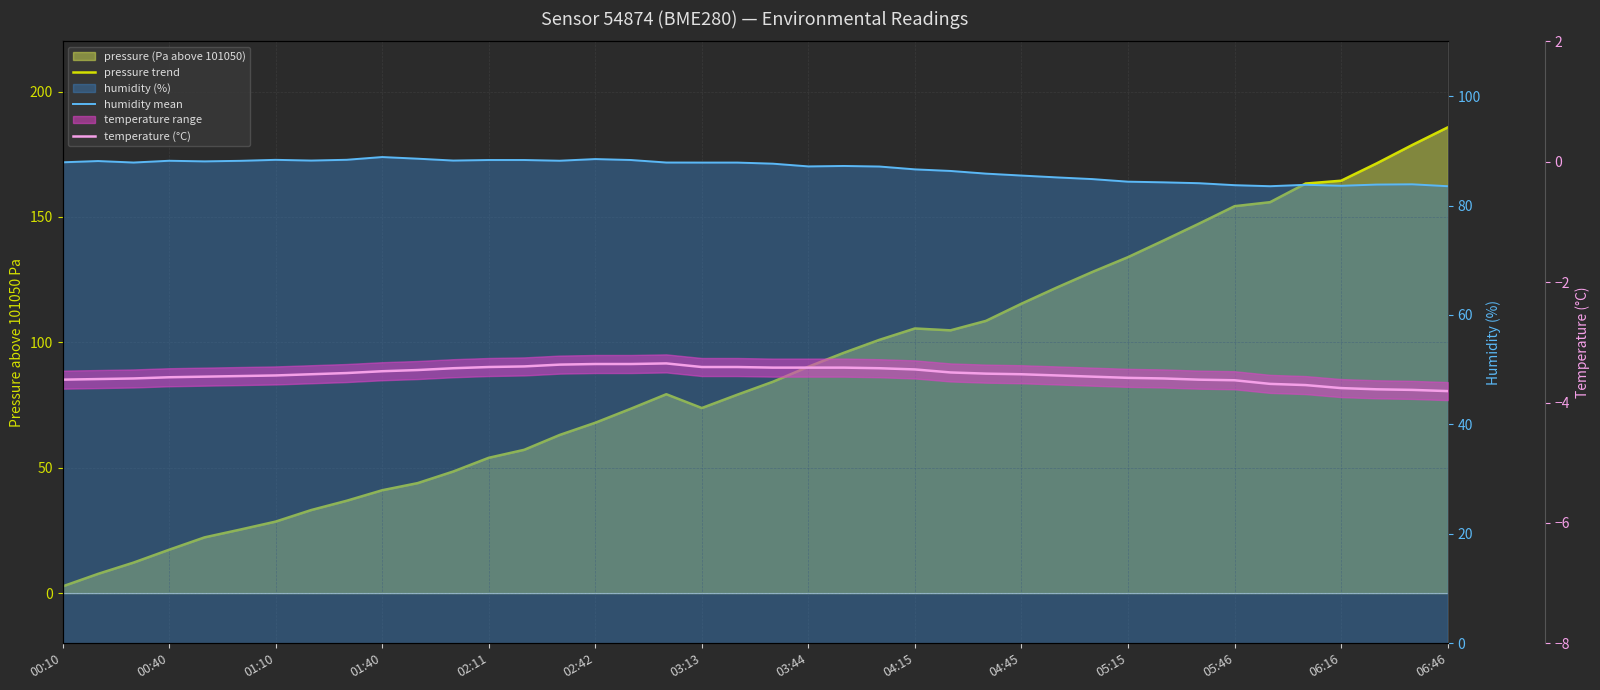

Reading right to left, what are all the values shown in this chart?

pressure trend: 185.7	178.7	171.3	164.4	163.3	155.9	154.3	147.3	140.6	134.0	128.1	121.9	115.4	108.6	104.8	105.5	101.0	95.8	90.3	84.3	79.1	73.8	79.3	73.5	67.9	63.1	57.2	54.0	48.5	43.9	41.0	36.8	33.1	28.5	25.3	22.2	17.3	12.2	7.7	2.7
humidity mean: 83.5	83.9	83.8	83.6	83.8	83.5	83.7	84.1	84.2	84.4	84.8	85.1	85.5	85.8	86.3	86.6	87.1	87.2	87.2	87.7	87.8	87.8	87.9	88.3	88.5	88.2	88.3	88.3	88.2	88.6	88.9	88.4	88.2	88.3	88.2	88.1	88.2	87.9	88.1	87.9
temperature (°C): -3.8	-3.8	-3.8	-3.8	-3.7	-3.7	-3.6	-3.6	-3.6	-3.6	-3.6	-3.5	-3.5	-3.5	-3.5	-3.5	-3.4	-3.4	-3.4	-3.4	-3.4	-3.4	-3.4	-3.4	-3.4	-3.4	-3.4	-3.4	-3.4	-3.5	-3.5	-3.5	-3.5	-3.5	-3.6	-3.6	-3.6	-3.6	-3.6	-3.6